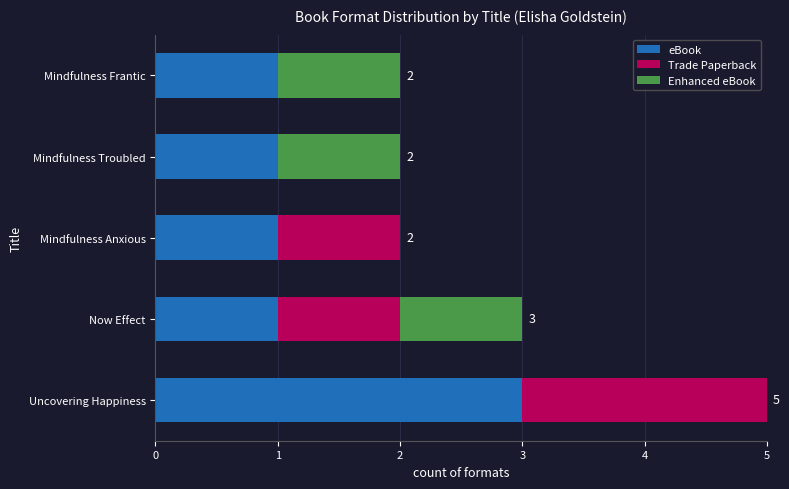

Which category has the highest value in the eBook series?

Uncovering Happiness